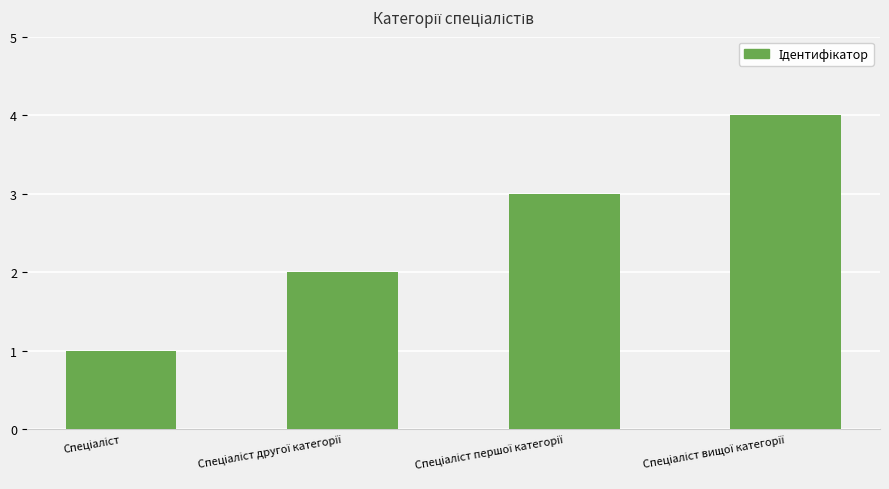

What is the greatest value displayed?

4